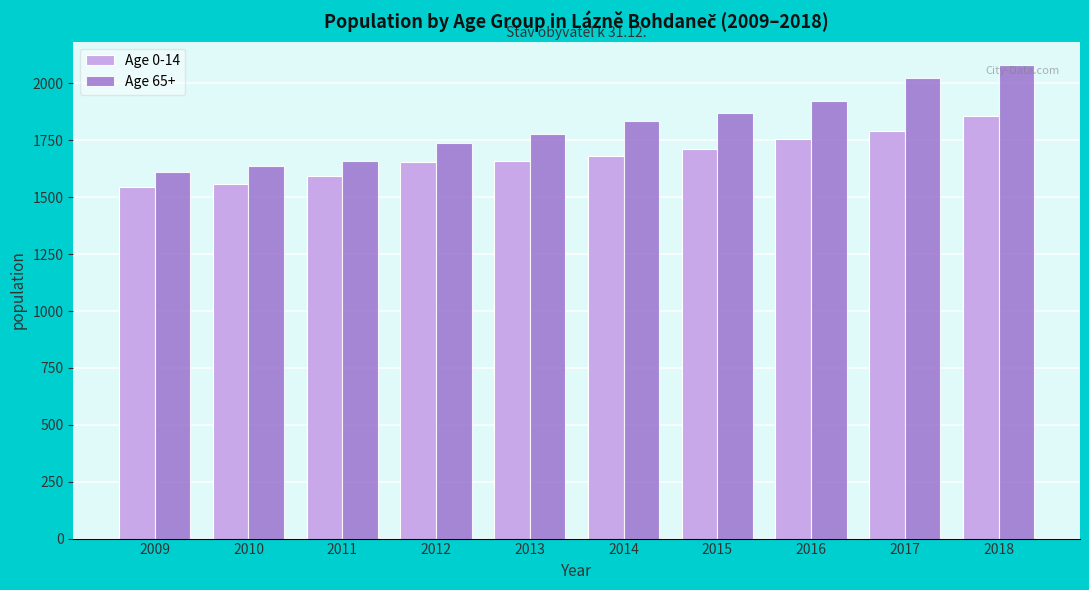

At which category is the sum across all series the highest?

2018